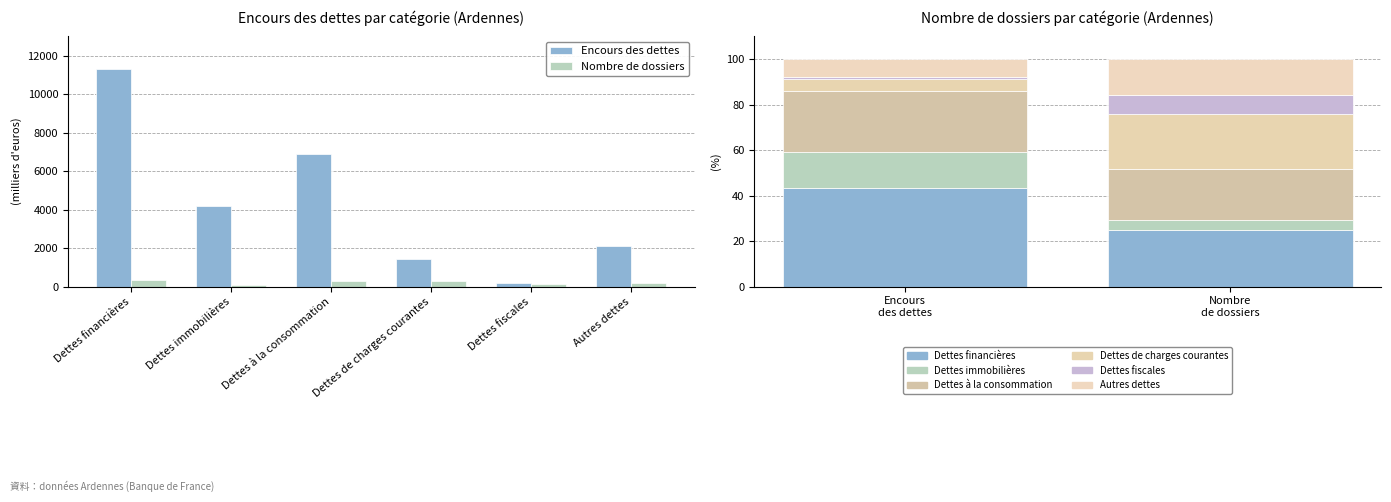

The value of Encours des dettes at Dettes fiscales is 198.9. True or false?

True